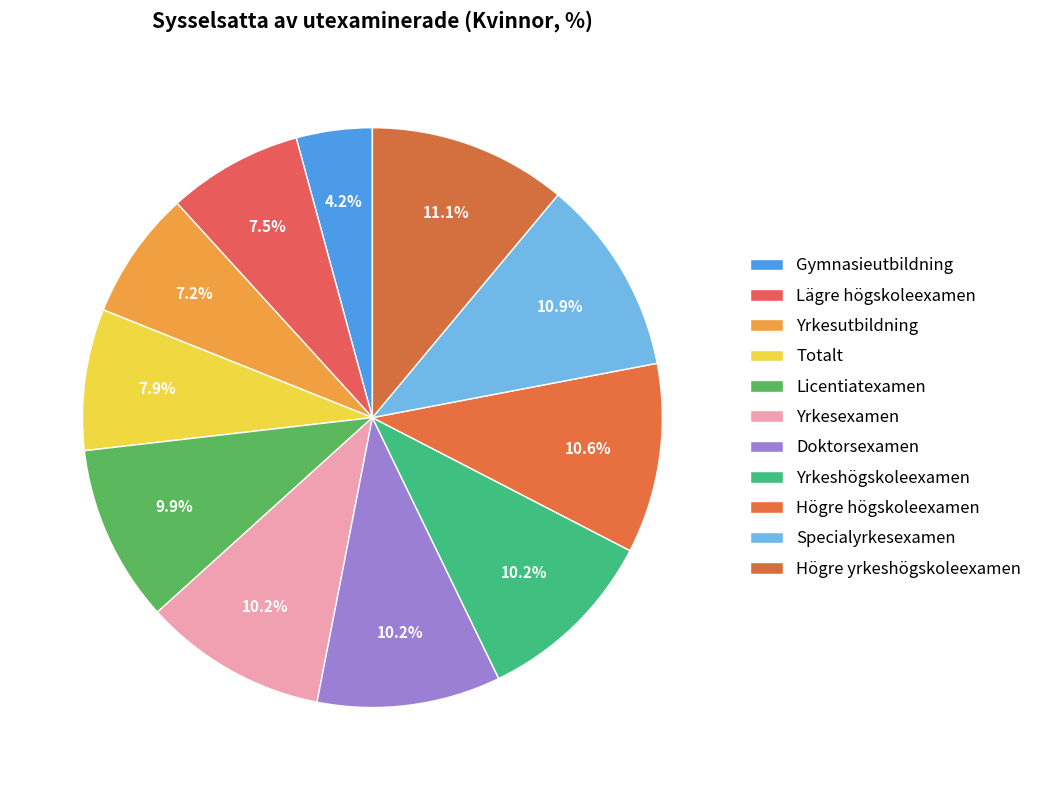

Does any single category account for the majority?

No